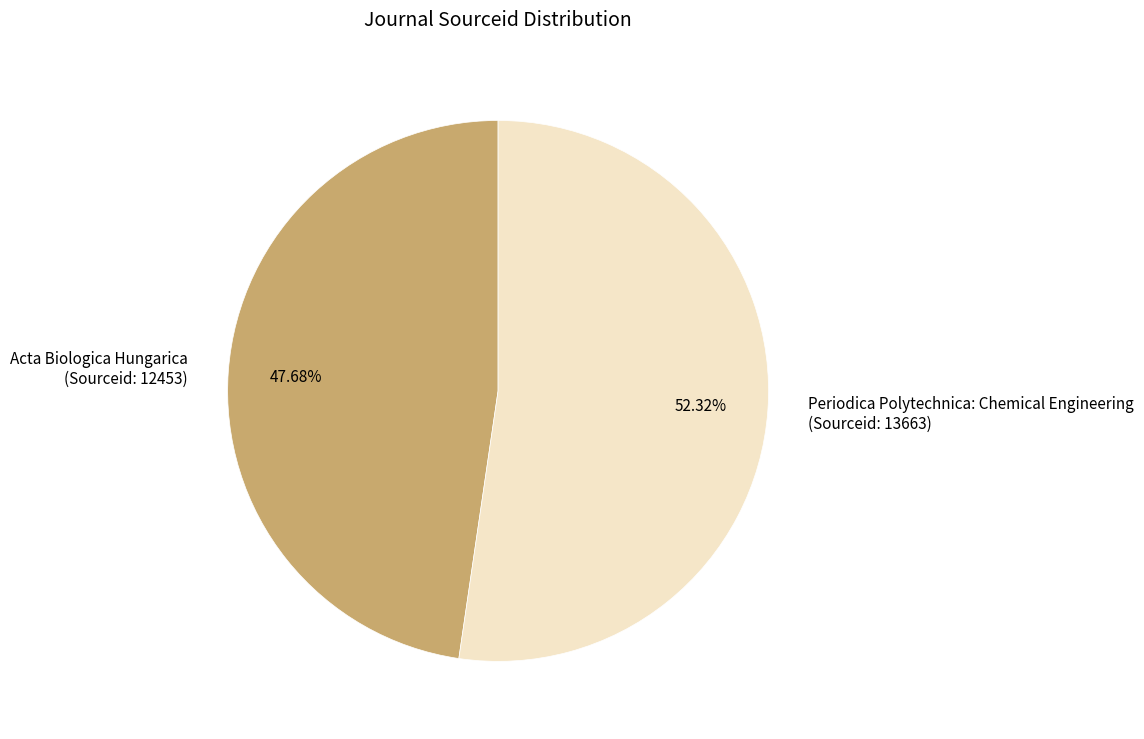

The Acta Biologica Hungarica slice represents 58% of the pie. True or false?

False